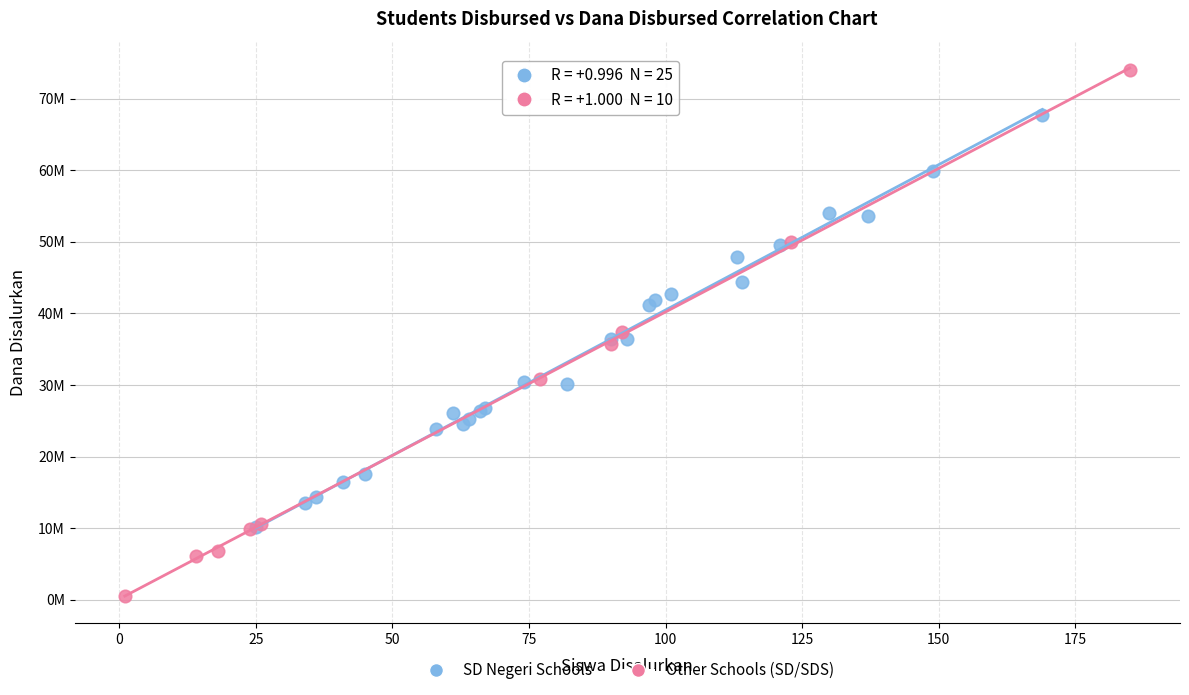

What are all the series names shown in the legend?

SD Negeri Schools, Other Schools (SD/SDS)